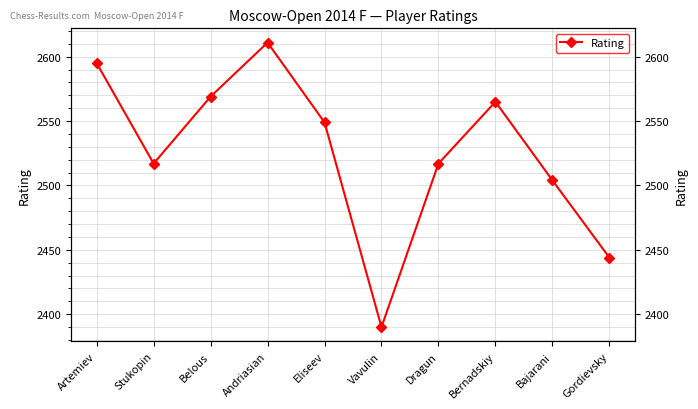

Where does the data first go above 2549?

Artemiev